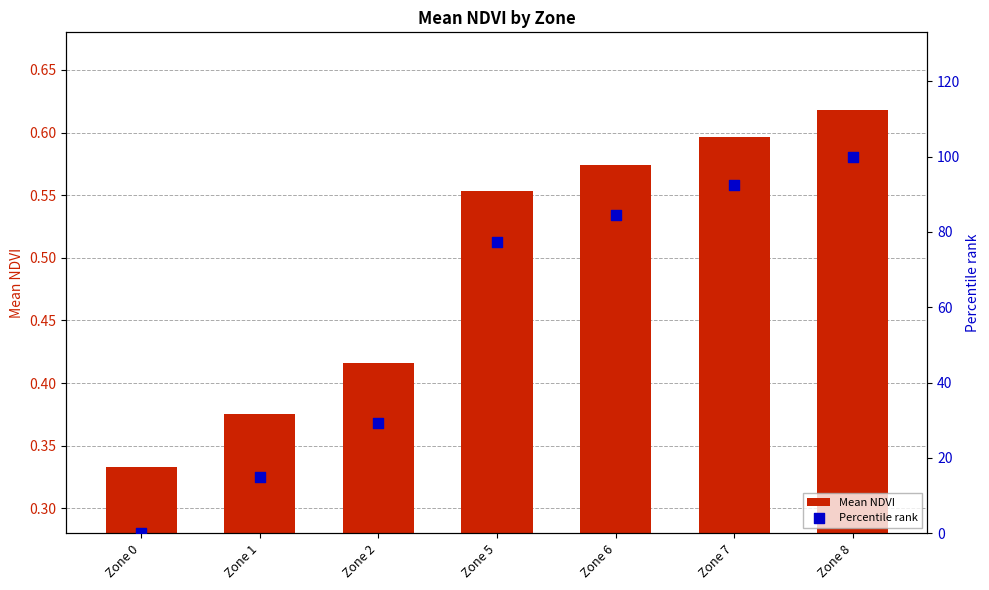

What is the total value across all series at Zone 2?

29.7